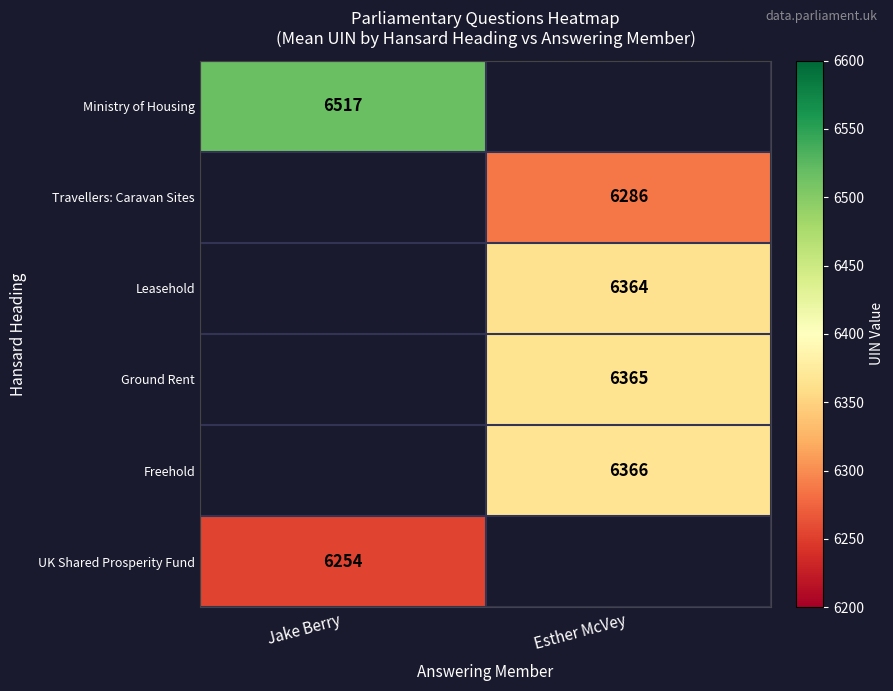

Count the number of data series in this chart.

6